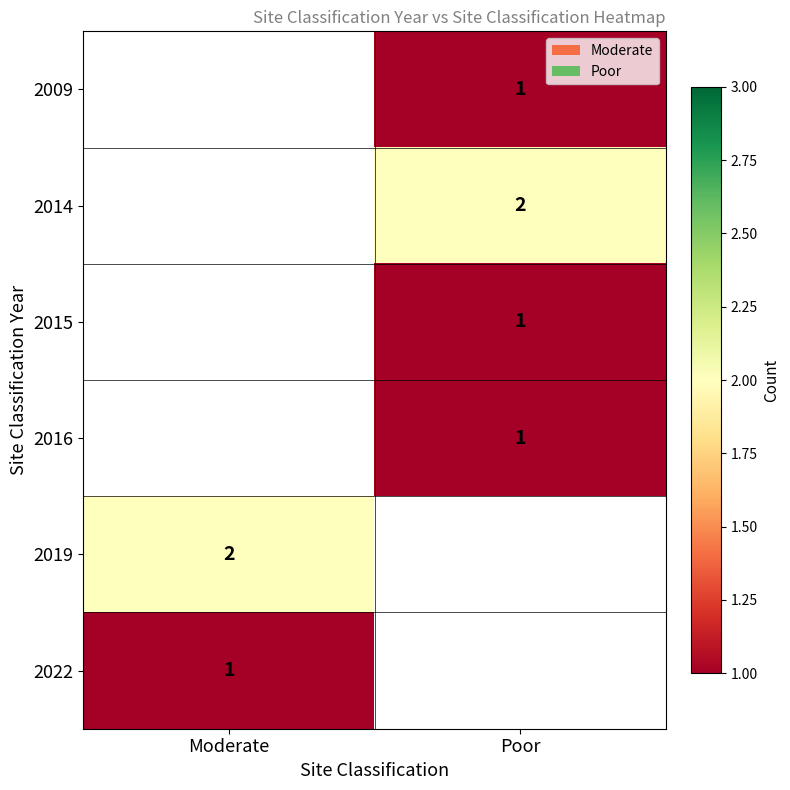

The value of 2016 at Poor is 1. True or false?

True